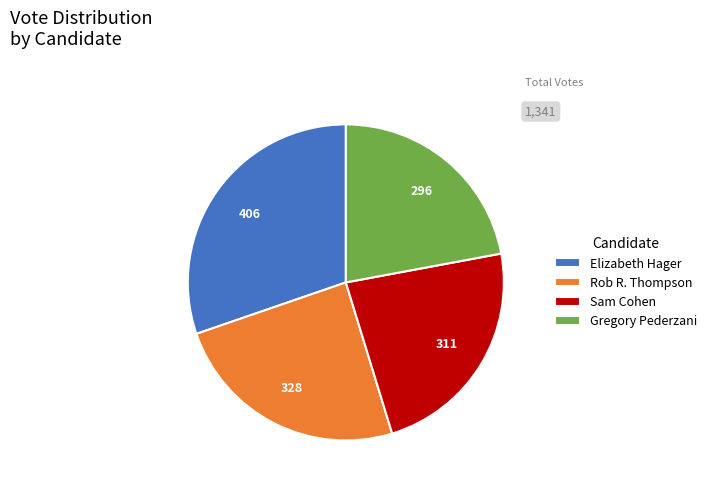

True or false: Gregory Pederzani accounts for 14% of the total.

False